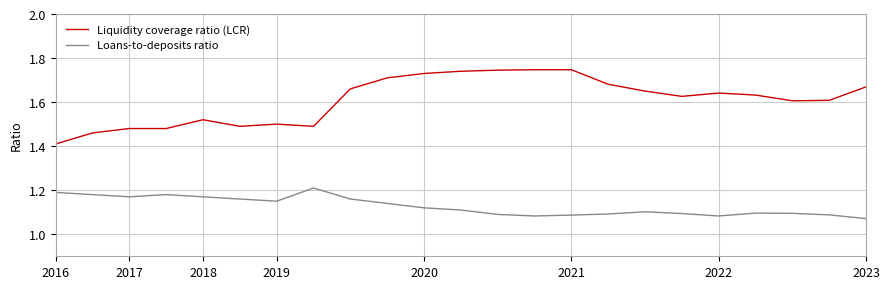

True or false: Loans-to-deposits ratio has more than 0 interior local peaks.

True